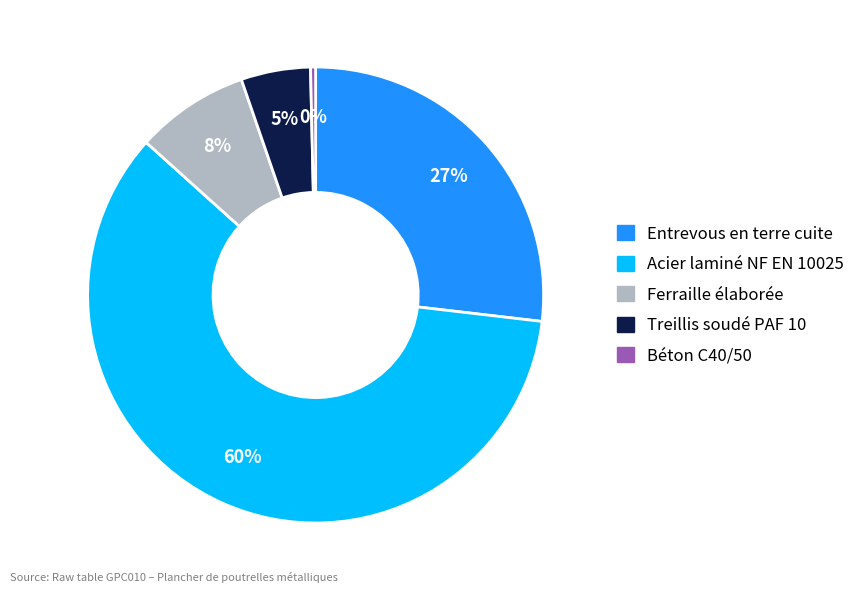

Does Béton C40/50 represent more than half of the total?

No